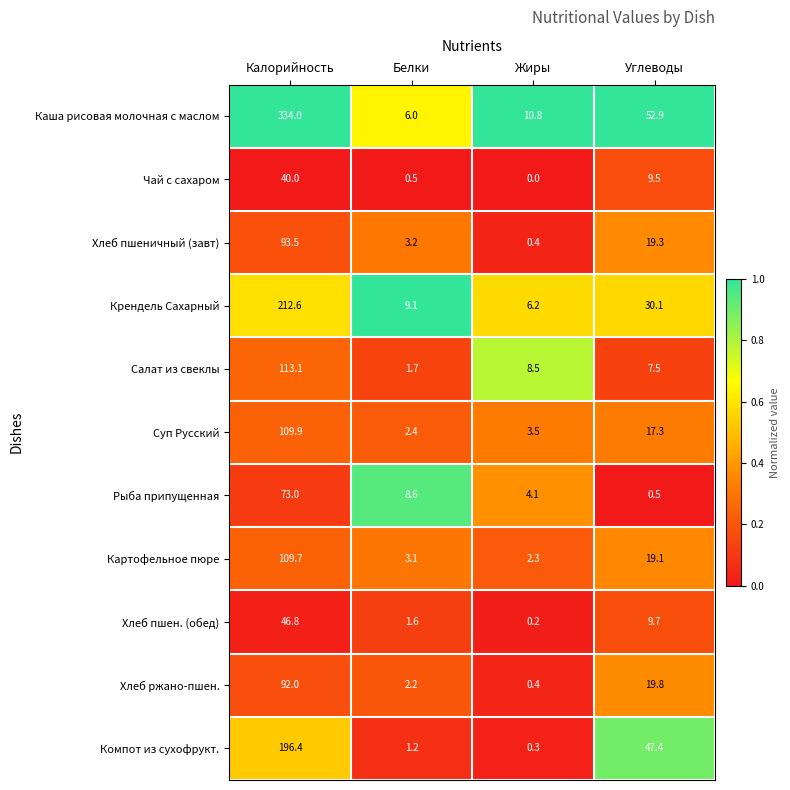

At which label does Крендель Сахарный reach its minimum?

Жиры